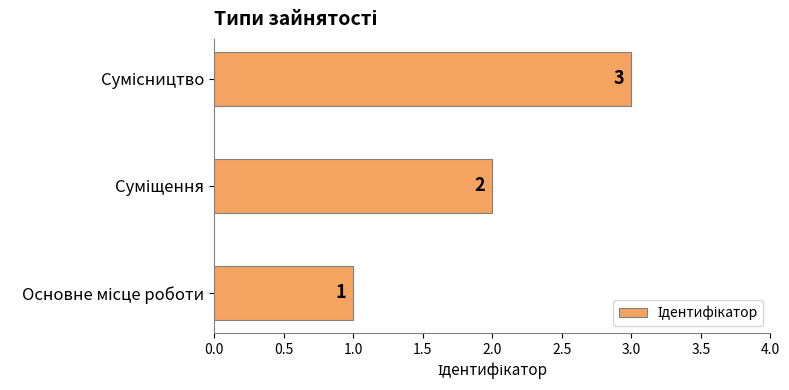

How many bars are there in total?

3